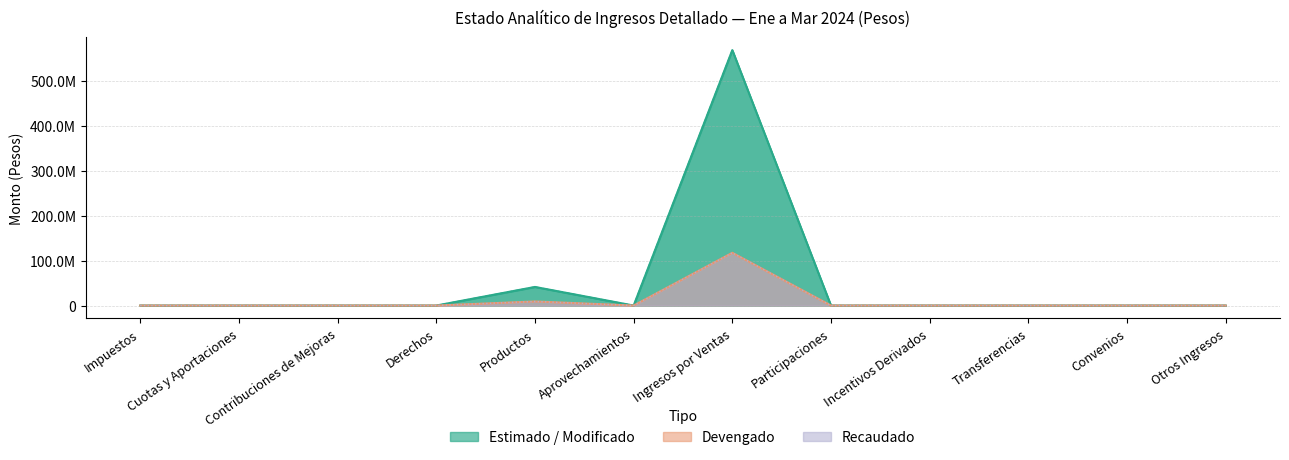

Which has a higher value, Aprovechamientos or Convenios?

Aprovechamientos